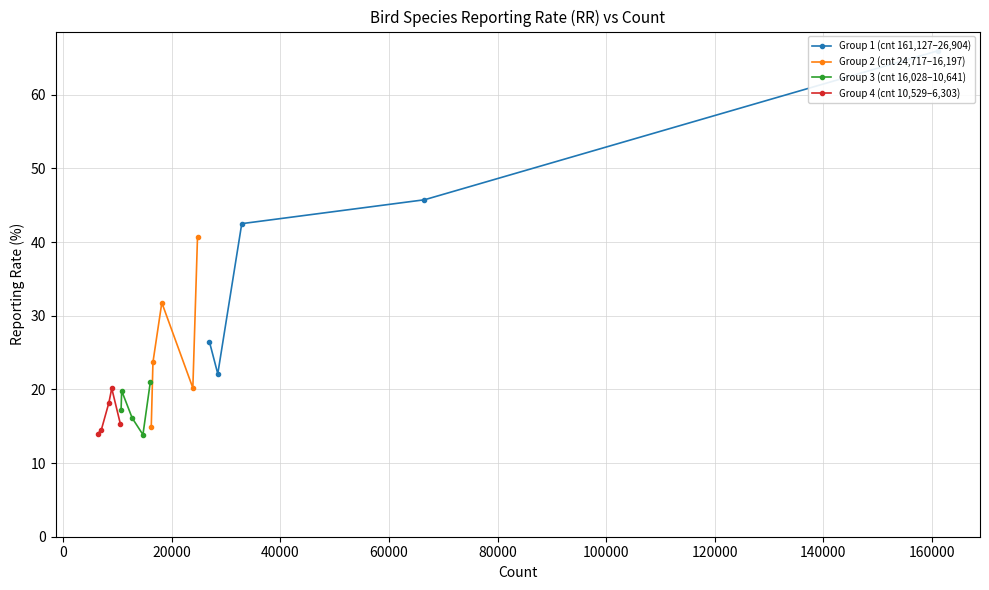

What is the value of the Group 3 (cnt 16,028–10,641) point at the 2nd from the left?

19.8